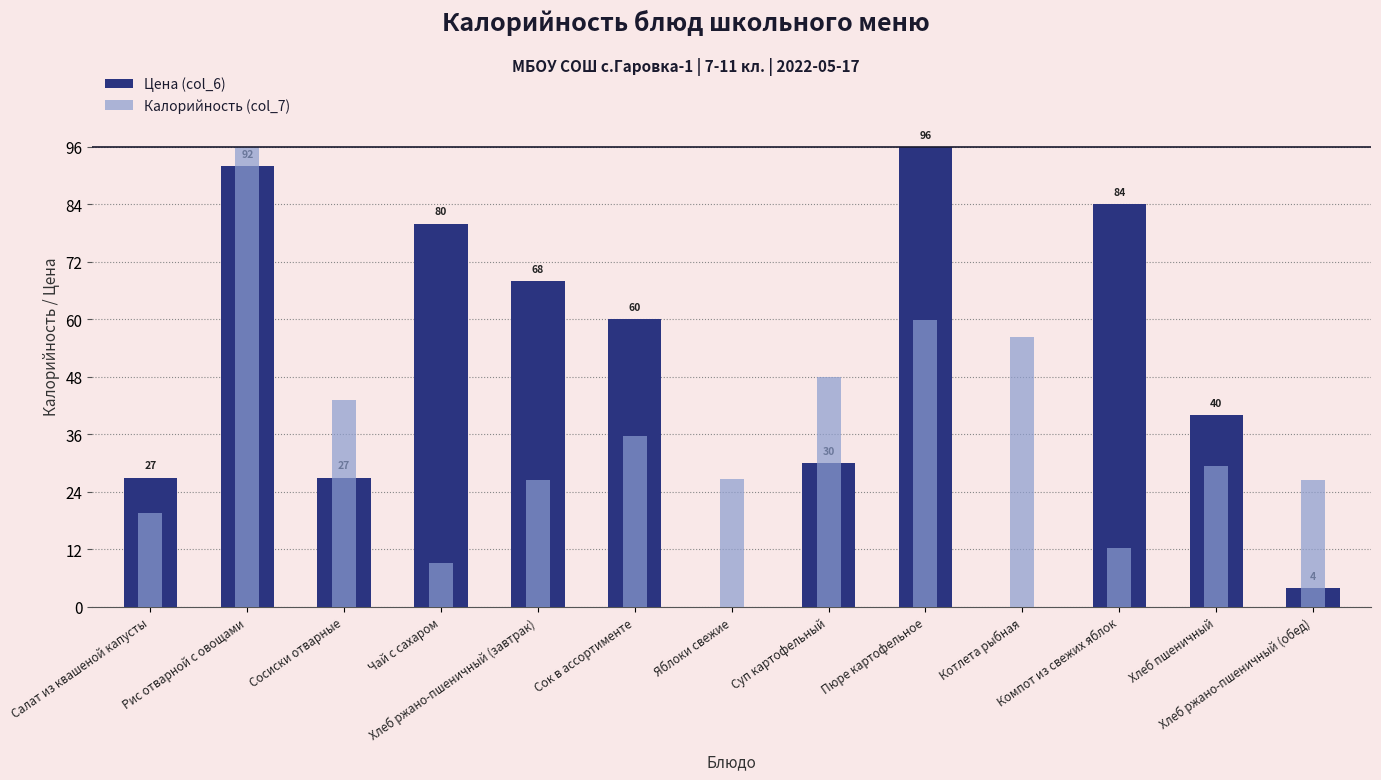

What position from the left is Пюре картофельное?

9